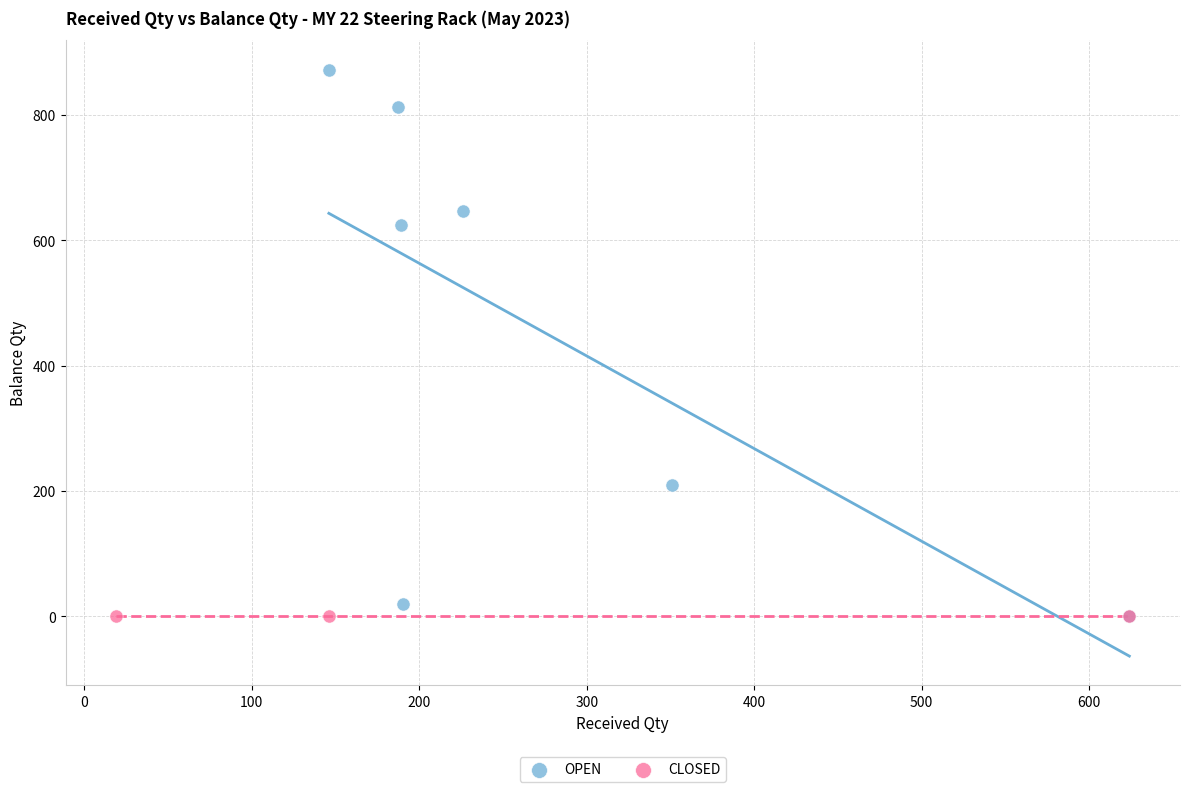

Which series contains the highest Y value?

OPEN